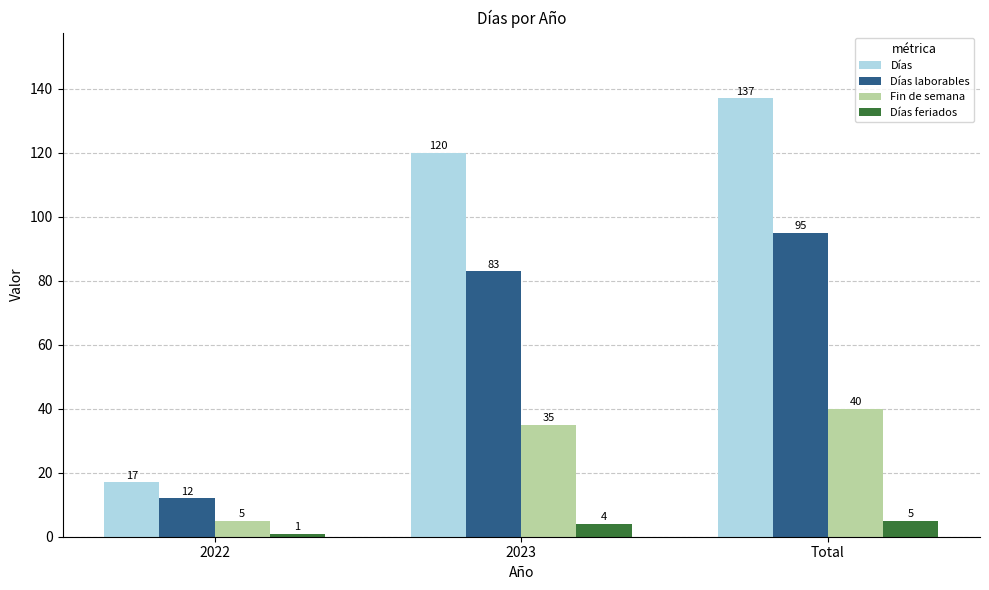

What is the difference between the highest and lowest values at 2023?

116